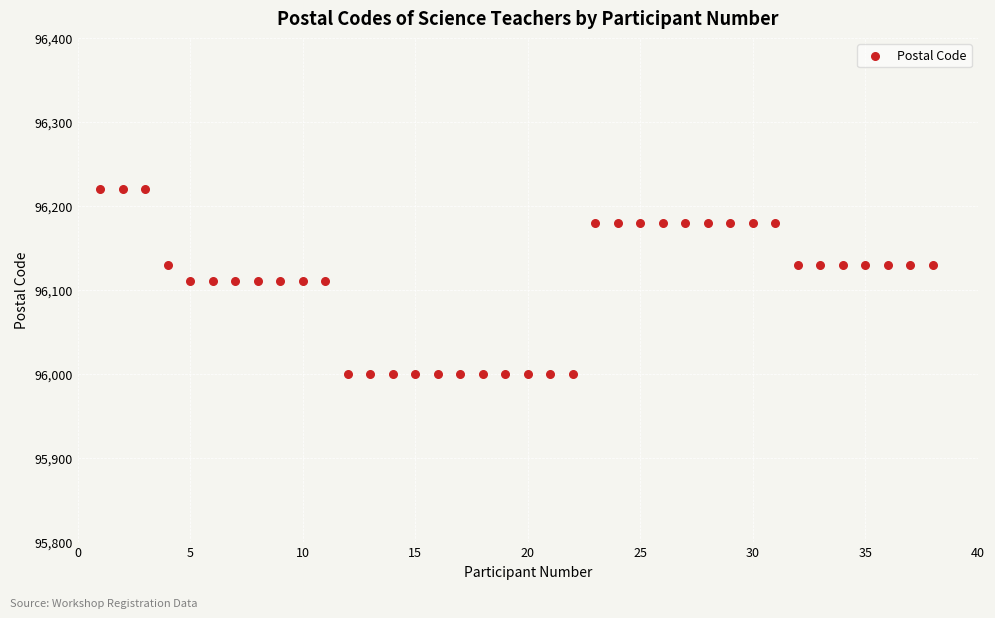

What is the range of Y values (max minus min)?

220